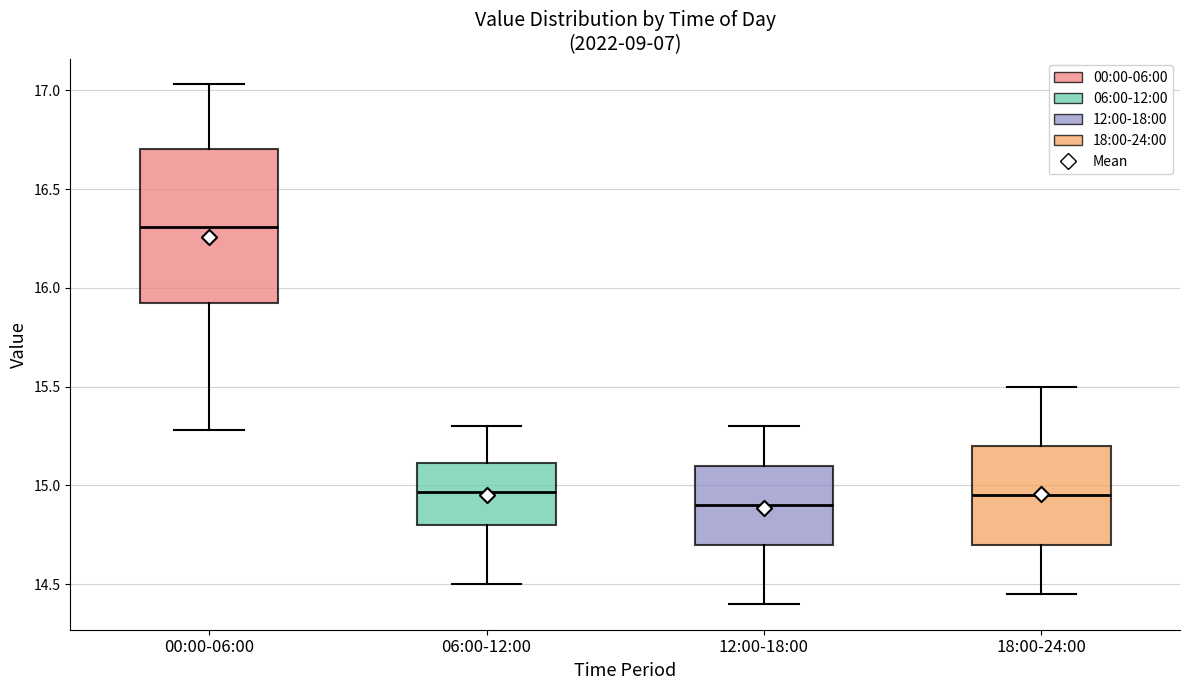

Where does the median line of the box for 00:00-06:00 sit on the y-axis? The values are not printed on the chart, so give them approximately, as read against the axis.

16.30